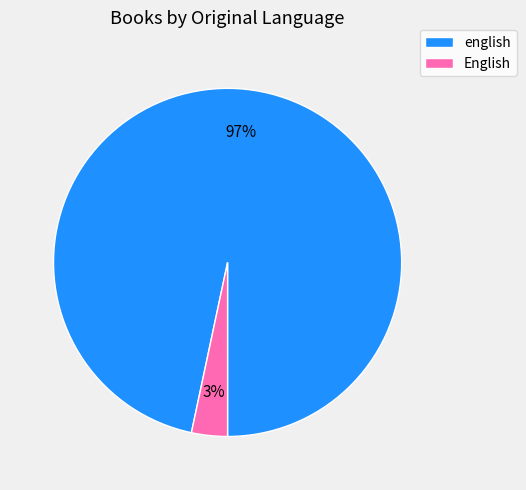

Is it true that english is 90% of the pie?

False